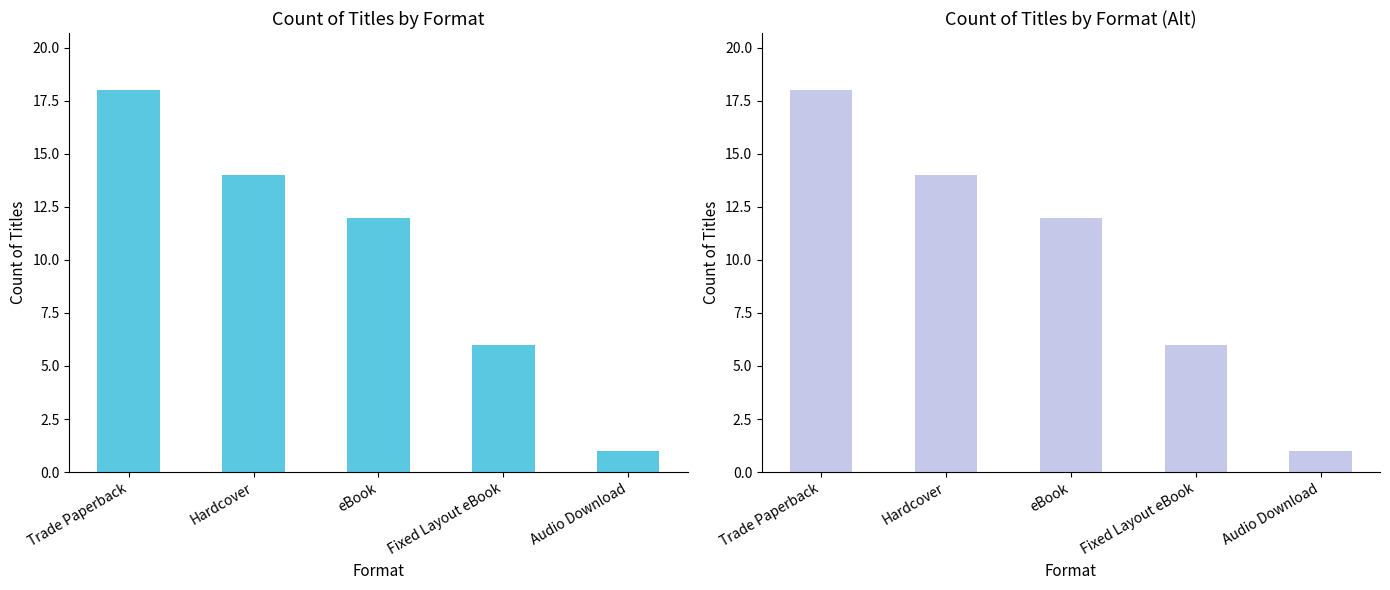

How many data points are above 12?

2